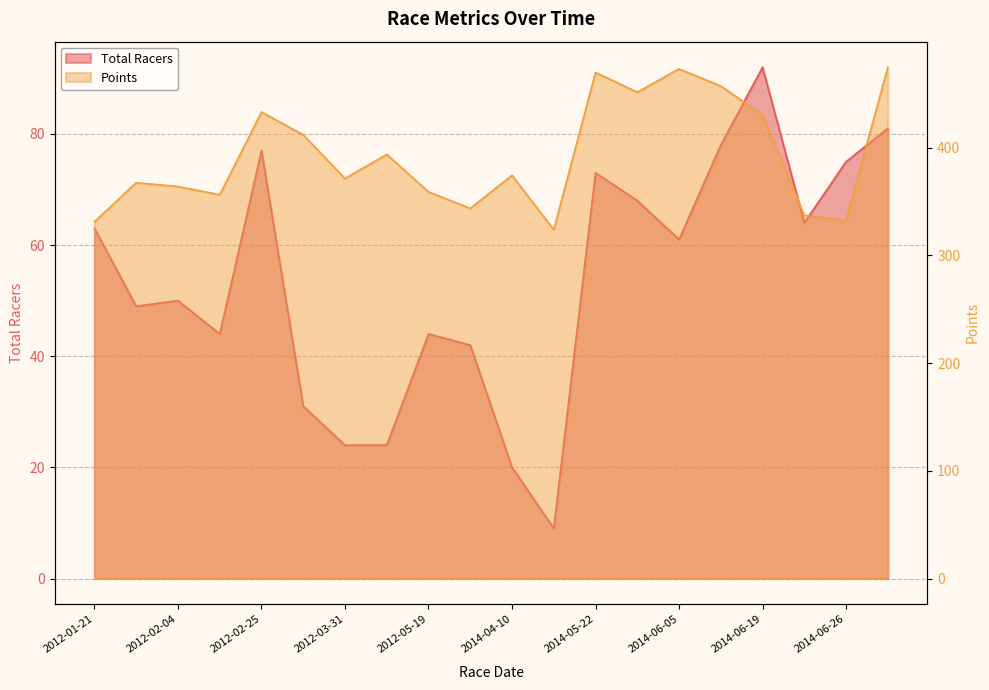

True or false: Points and Total Racers intersect in this chart.

False